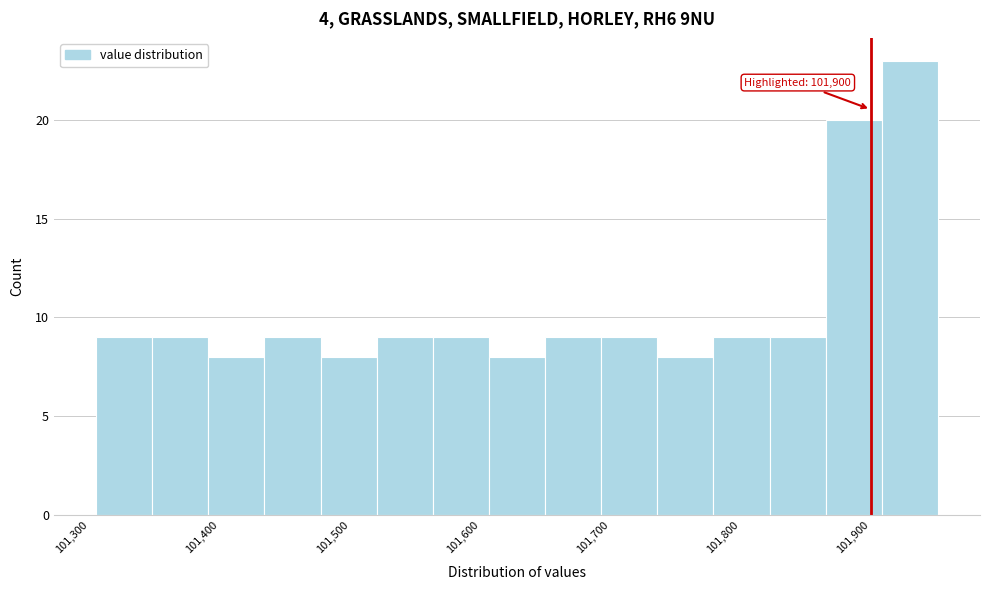

Over which range of the x-axis is the bar tallest?

101910 to 101950